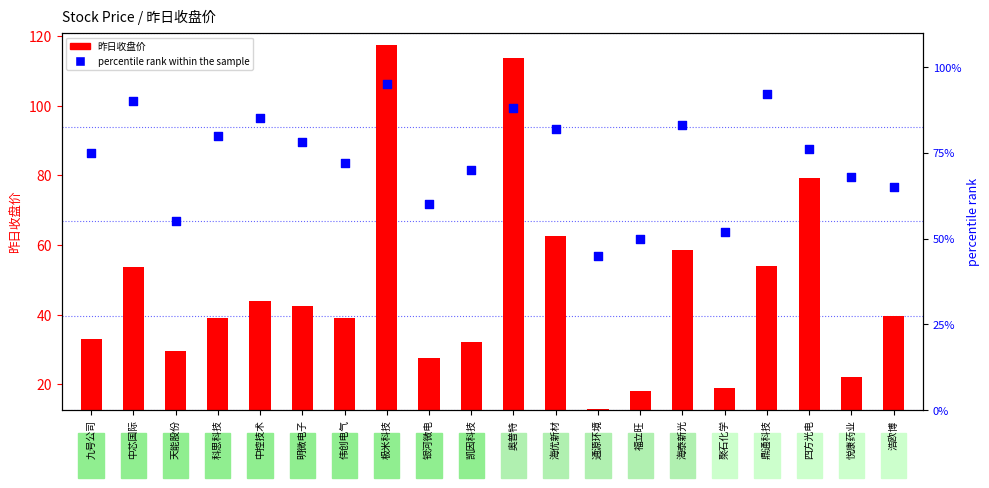

Which series contains the highest Y value?

昨日收盘价